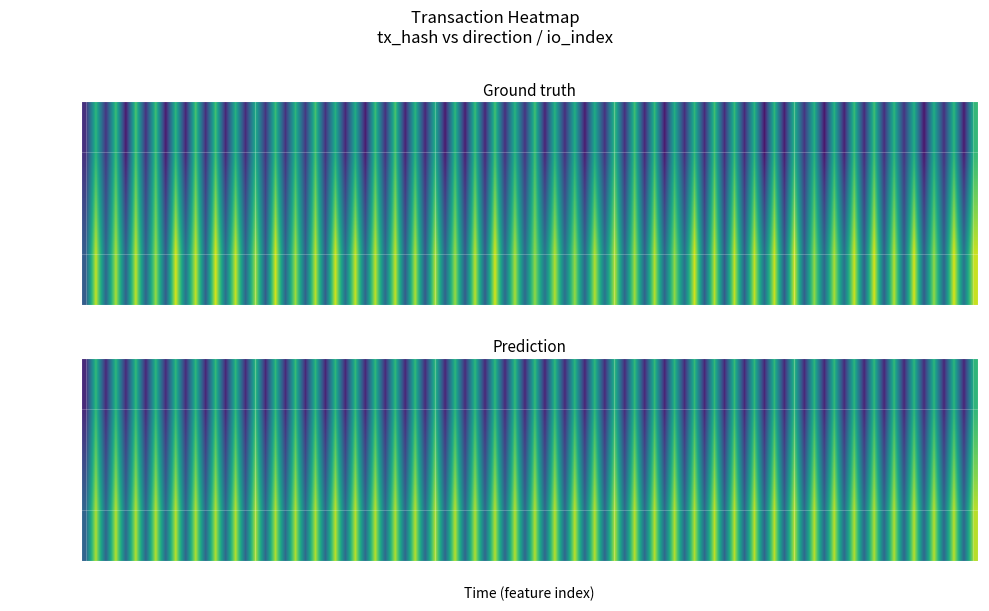

At how many categories does at least one series exceed 3?

1